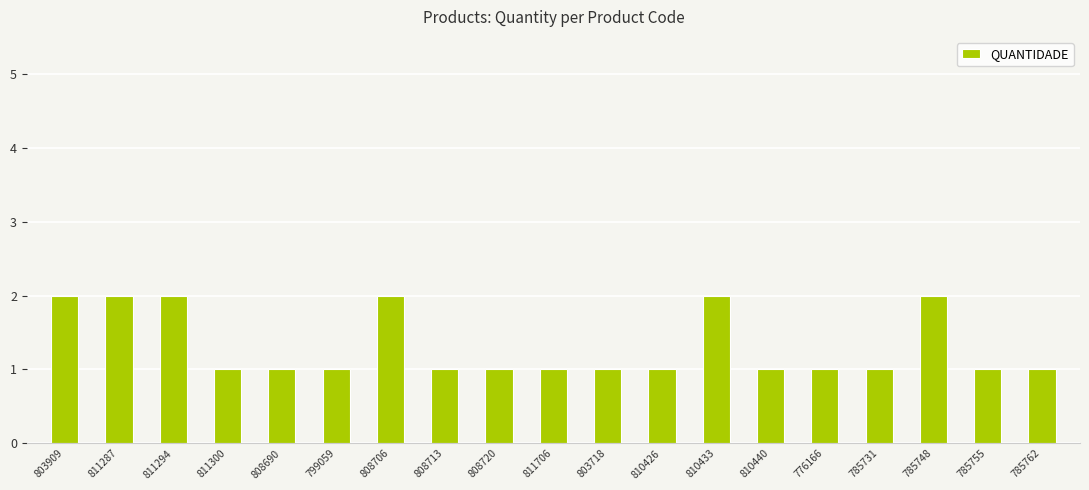

Reading right to left, transcribe all the data shown in this chart.

1	1	2	1	1	1	2	1	1	1	1	1	2	1	1	1	2	2	2